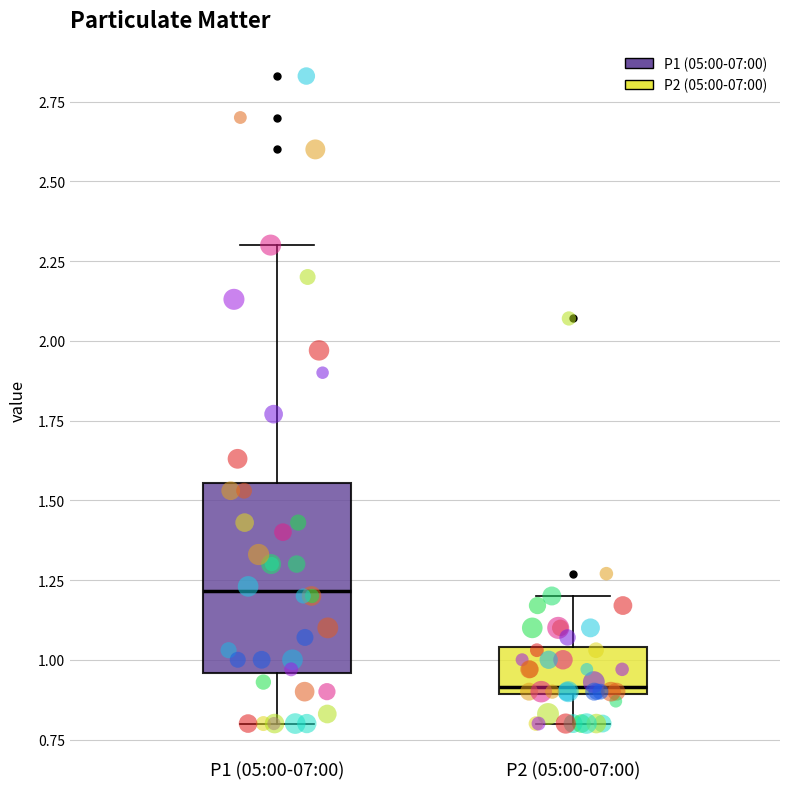

Reading left to right, transcribe this box plot: for each box, give where its median line is, the range the box spans, and where its two whiskers end, as read against the y-axis. The values are not printed on the chart, so give them approximately, as read against the axis.

P1 (05:00-07:00): median 1.20, box 0.95 to 1.55, whiskers 0.80 to 2.30
P2 (05:00-07:00): median 0.90 (just above the box's lower edge), box 0.90 to 1.05, whiskers 0.80 to 1.20